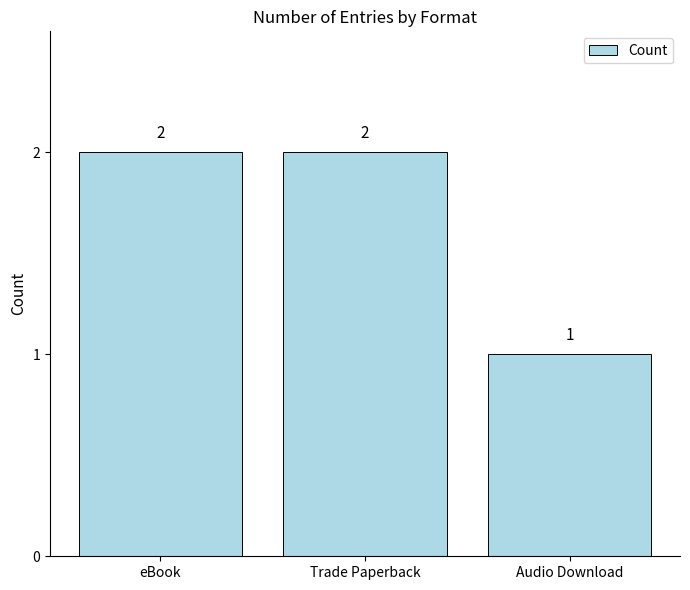

What is the label of the 2nd bar from the right?

Trade Paperback